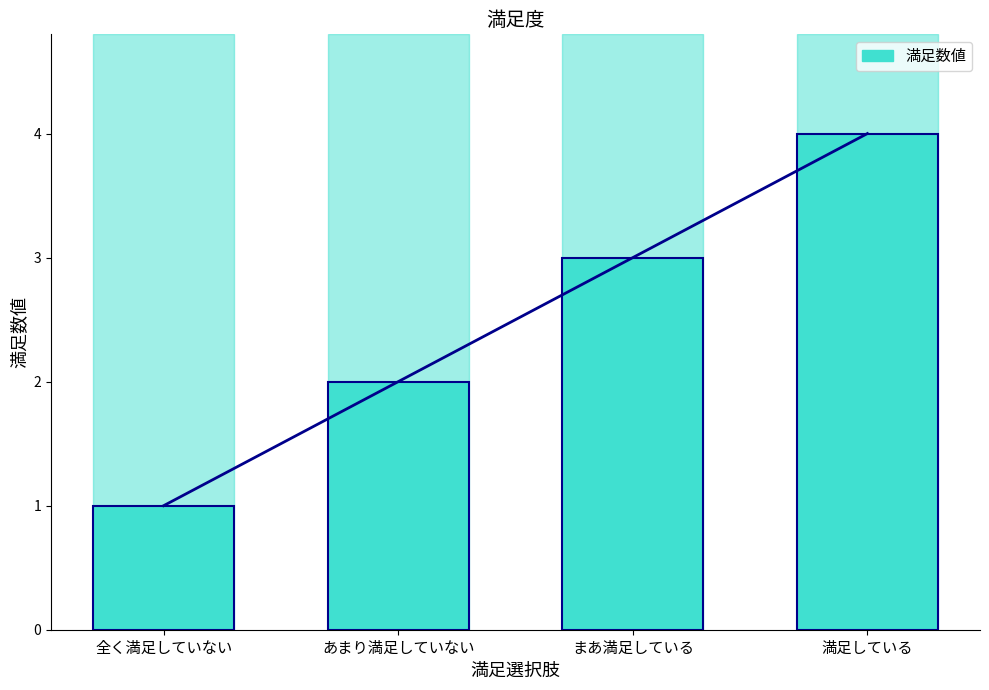

What position from the left is あまり満足していない?

2